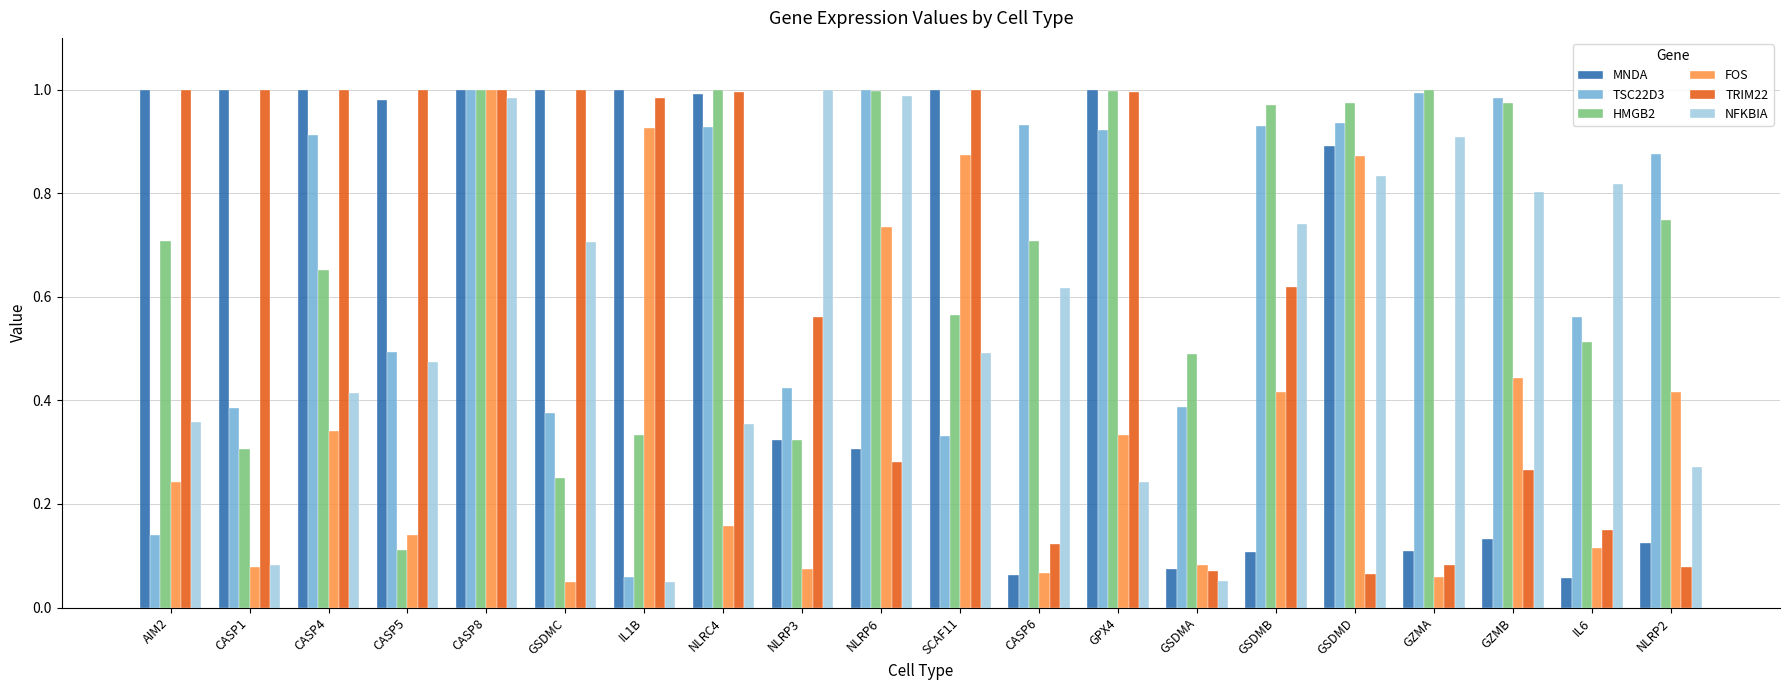

What is the sum of all MNDA values?

12.2